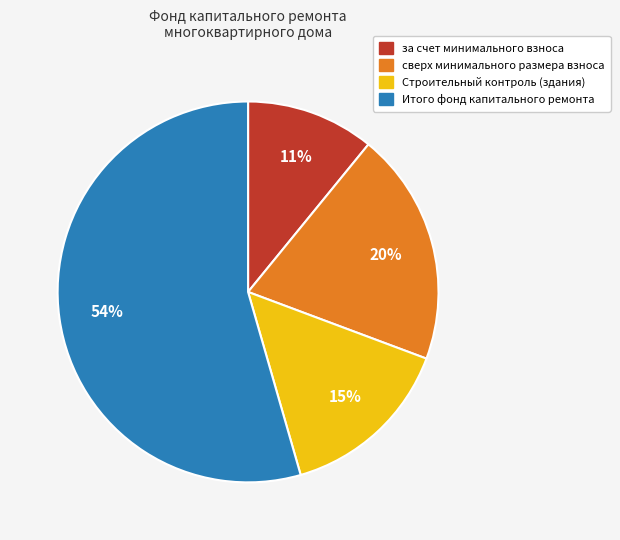

Is there any slice that represents more than half of the pie?

Yes